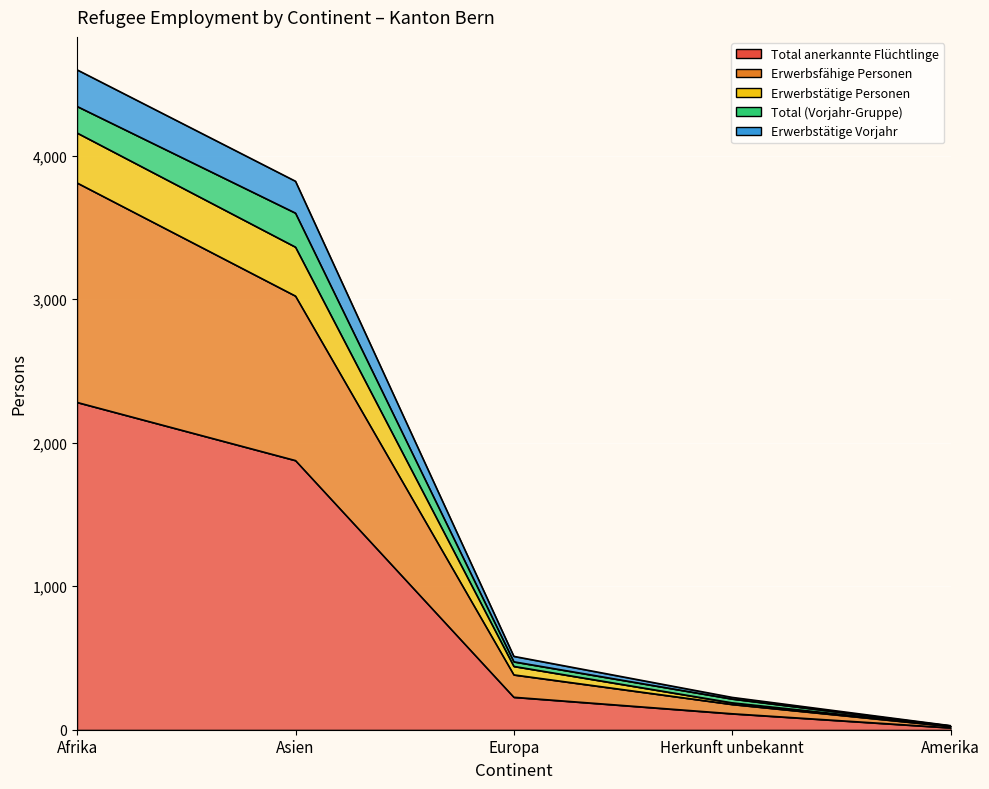

True or false: Erwerbstätige Personen and Erwerbstätige Vorjahr intersect in this chart.

False